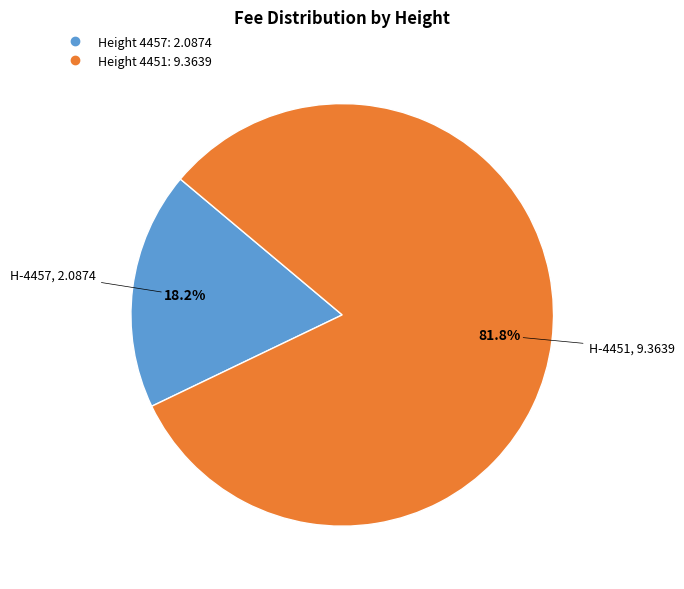

Is there any slice that represents more than half of the pie?

Yes